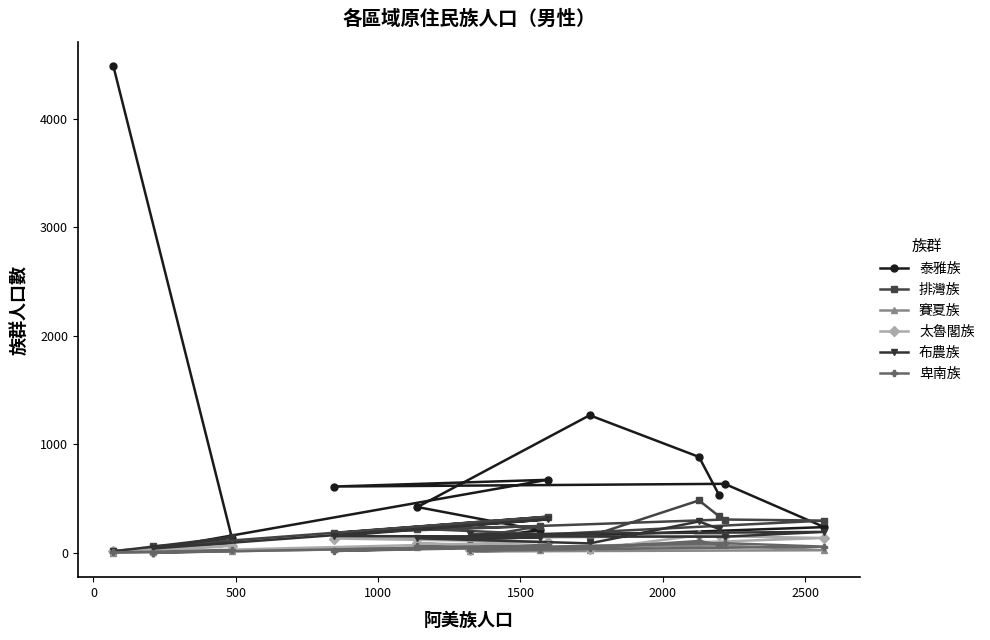

What is the maximum value shown in the chart?

4486